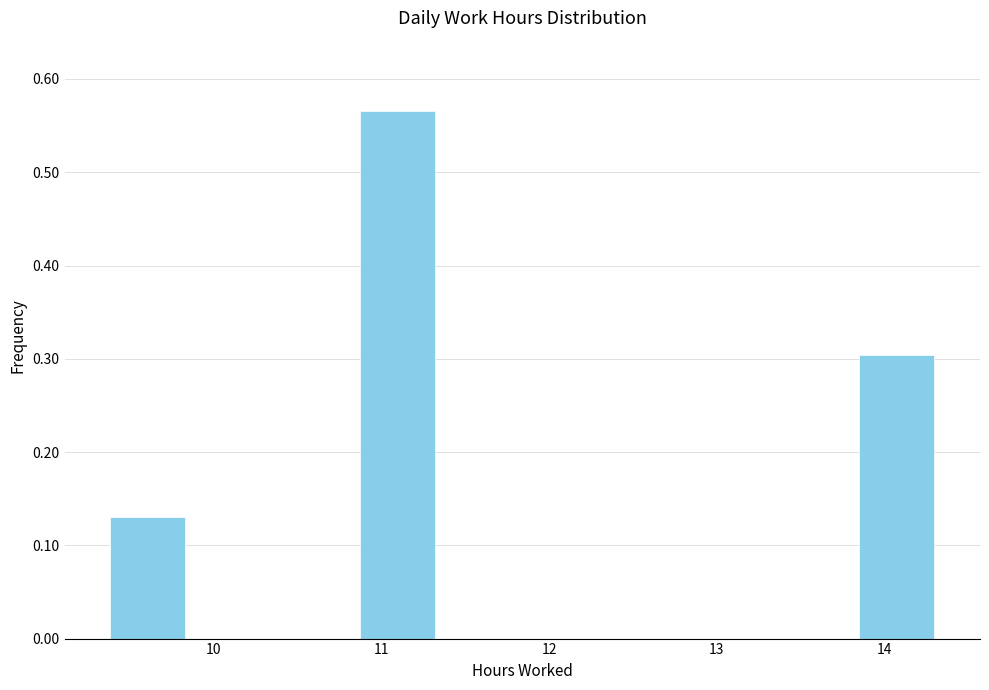

Reading left to right, list every bar in this chart as the range it spans on the x-axis followed by its height. Neither the bar edges nor the heights are printed on the chart, so give them approximately, as read against the axes.

9.4 to 9.9: 0.13
9.9 to 10.4: 0
10.4 to 10.8: 0
10.8 to 11.3: 0.57
11.3 to 11.8: 0
11.8 to 12.3: 0
12.3 to 12.8: 0
12.8 to 13.3: 0
13.3 to 13.8: 0
13.8 to 14.3: 0.30